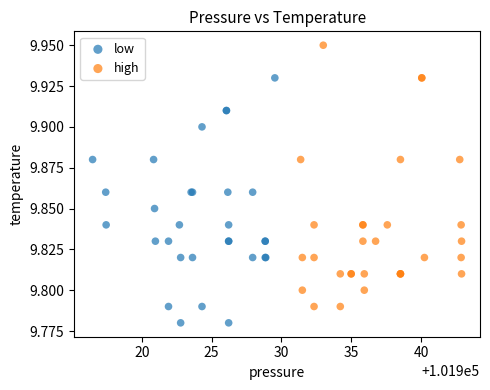

Which series reaches the maximum Y coordinate?

high